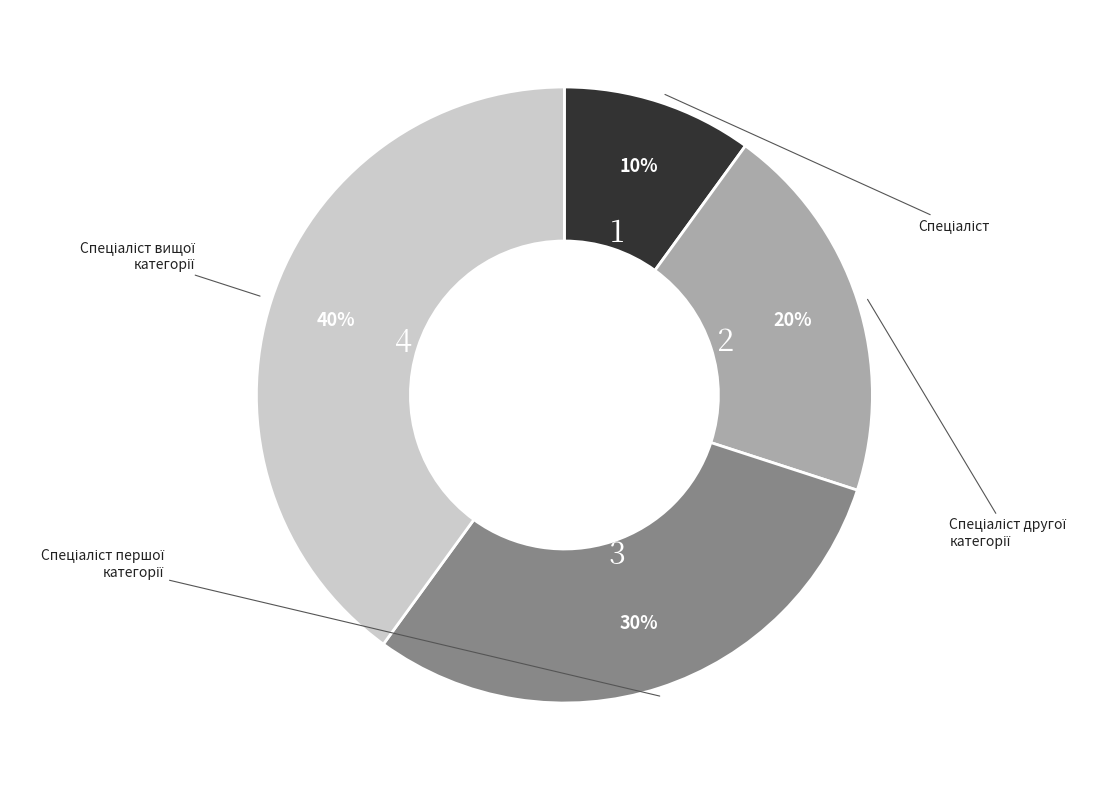

Is there a majority slice in this chart?

No